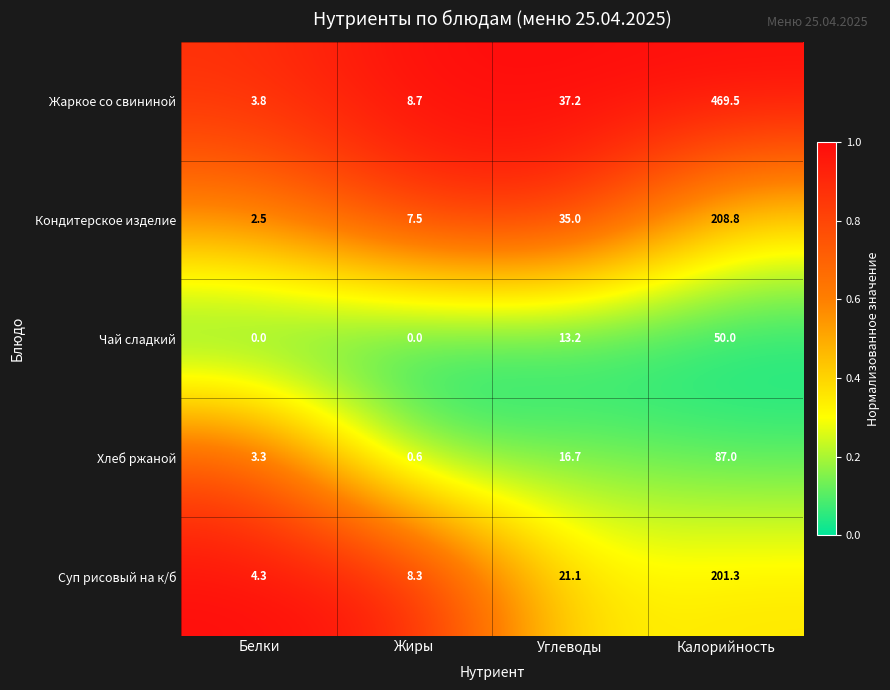

Which series has the largest range (max minus min)?

Жаркое со свининой